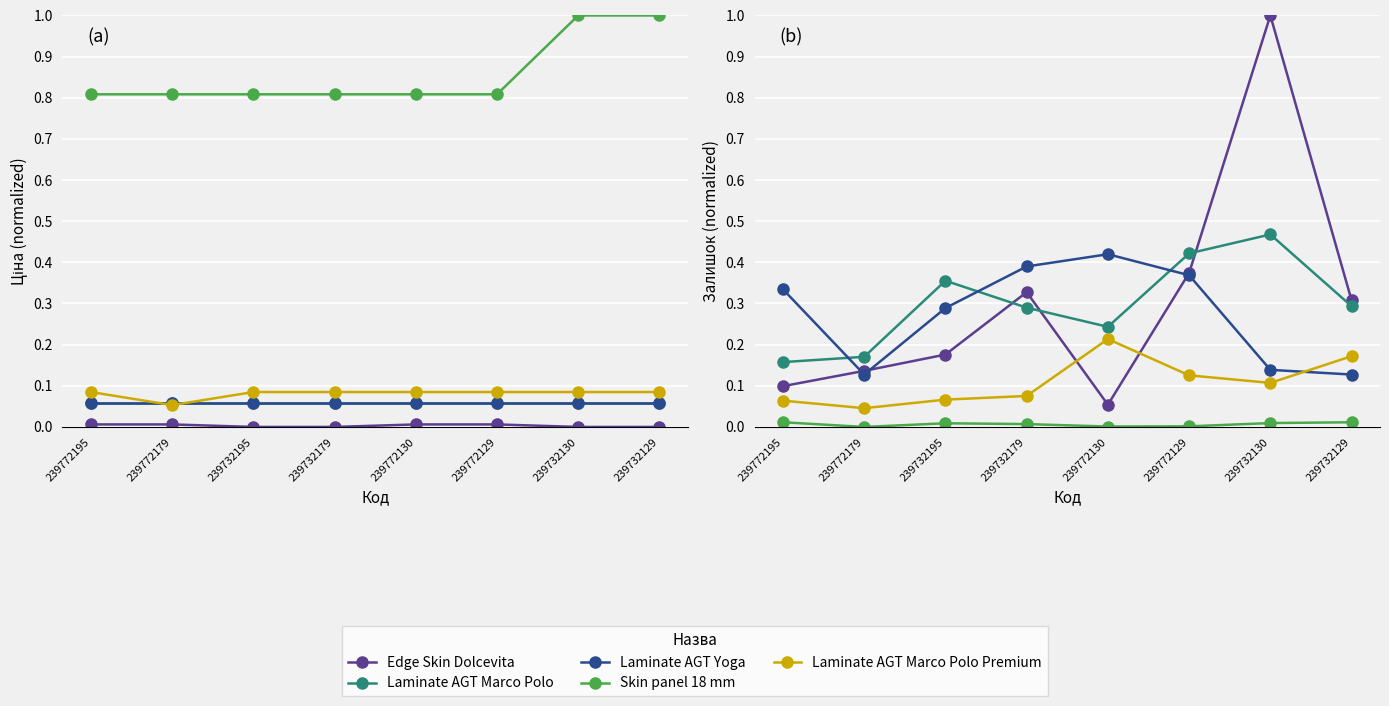

Which series has the largest total across all categories?

Edge Skin Dolcevita